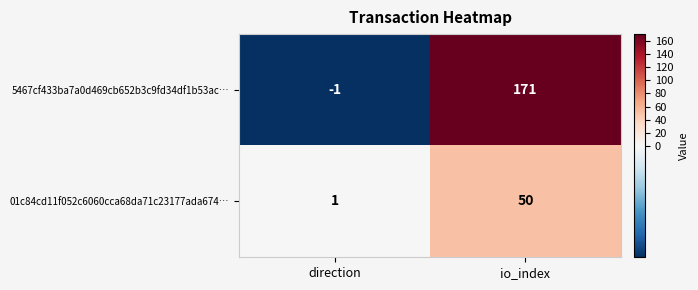

Reading right to left, extract all data points from this chart.

5467cf433ba7a0d469cb652b3c9fd34df1b53ac…: io_index=171	direction=-1
01c84cd11f052c6060cca68da71c23177ada674…: io_index=50	direction=1